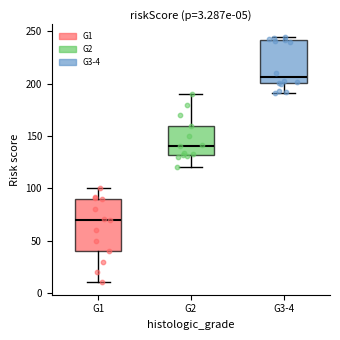

Which box has the highest median line?

G3-4